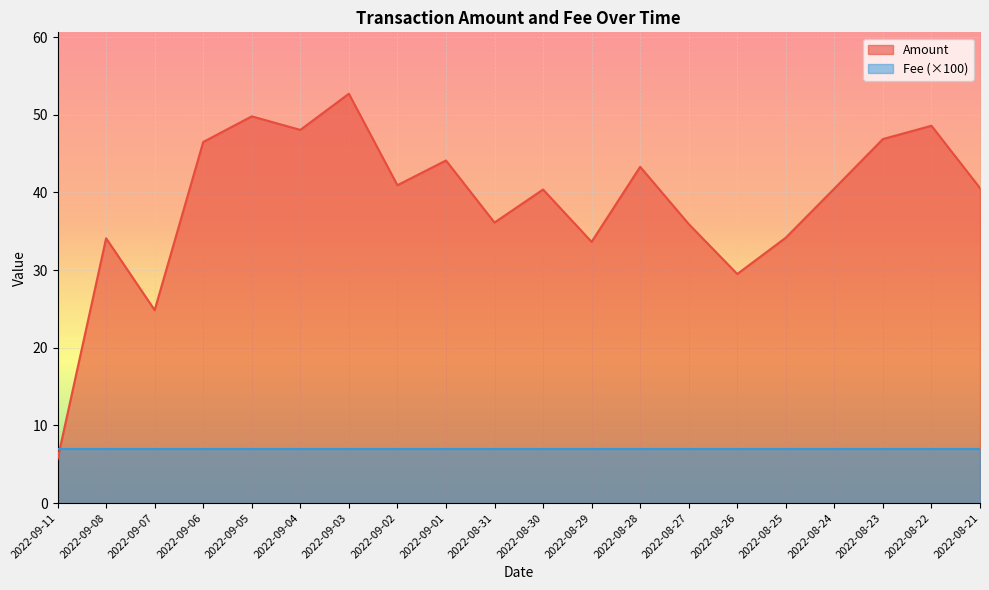

Between 2022-08-31 and 2022-08-21, which is larger?

2022-08-21